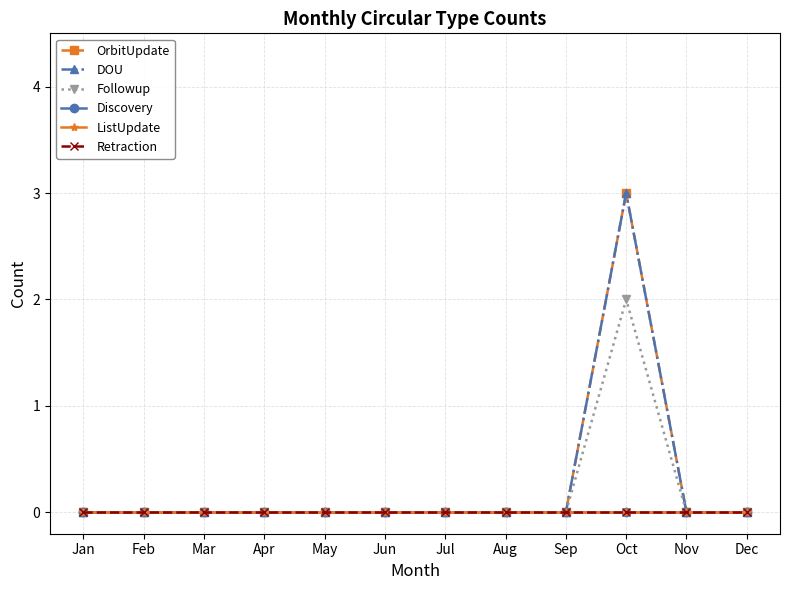

Is it true that DOU equals 2 at Apr?

False